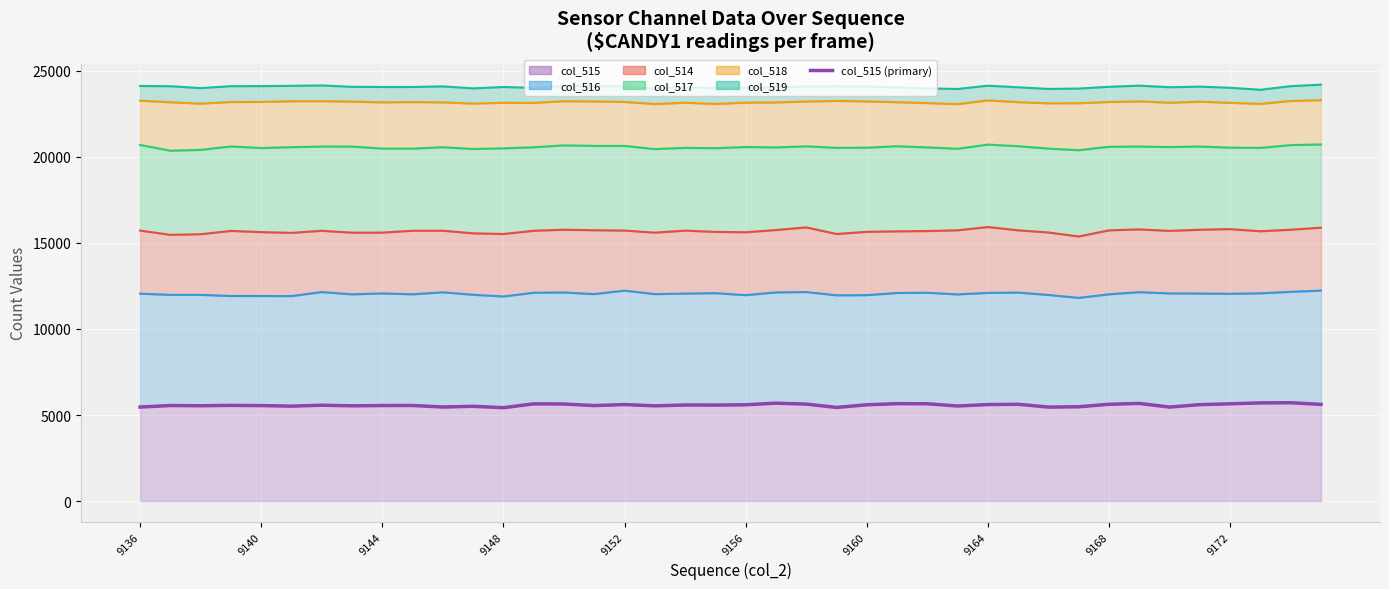

What is the greatest value displayed?

5713